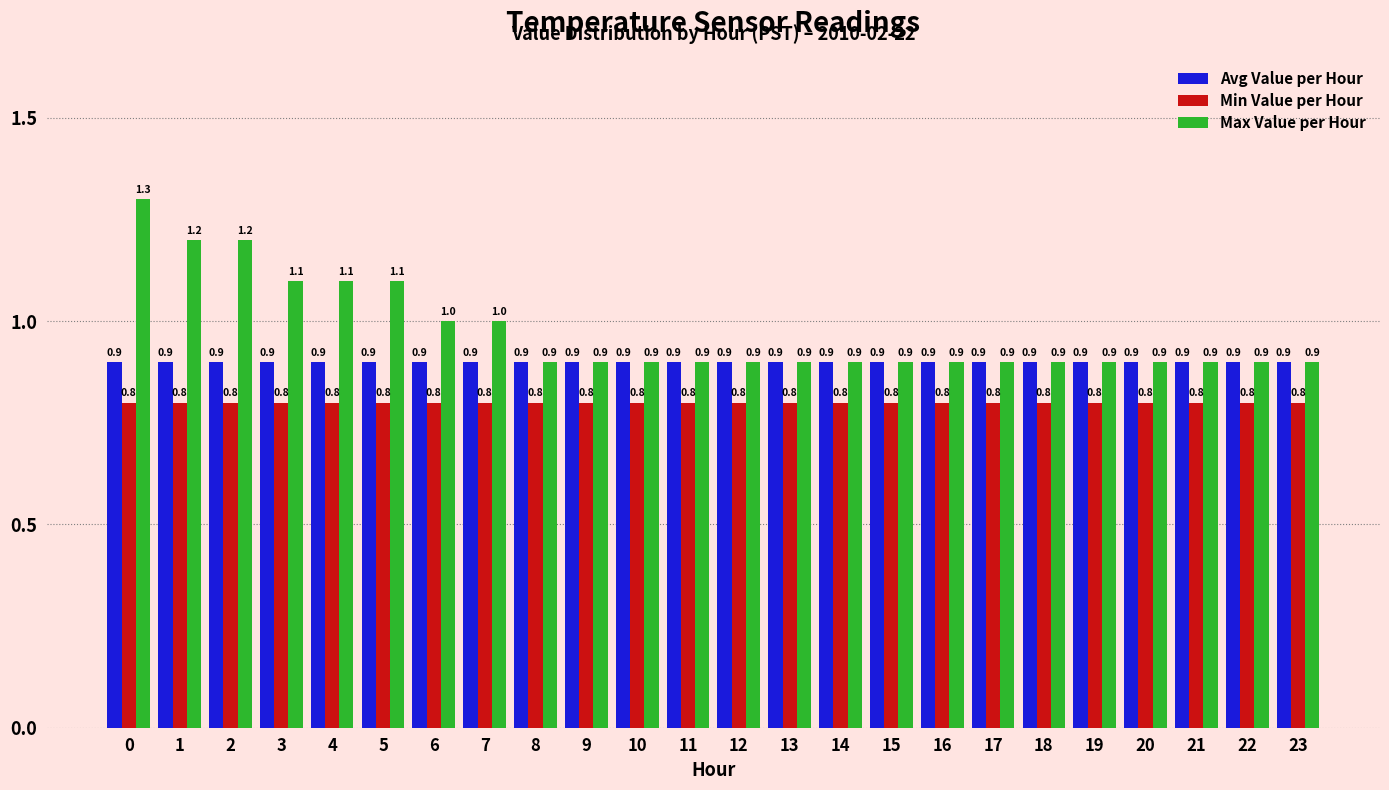

Rank the series by their maximum value, from lowest to highest.

Min Value per Hour, Avg Value per Hour, Max Value per Hour